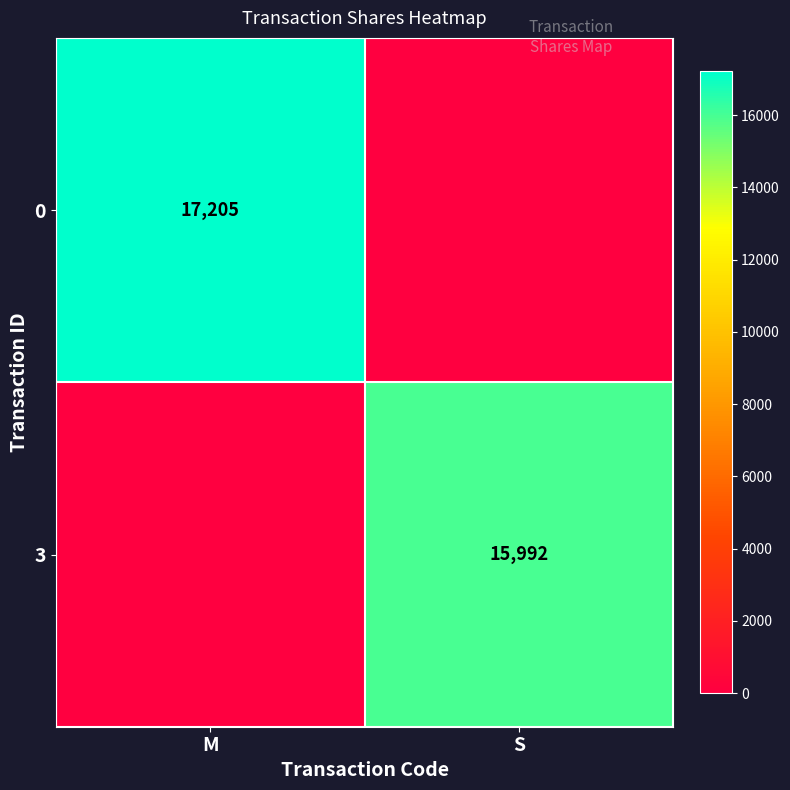

The 3 series shows 8069 at S. True or false?

False